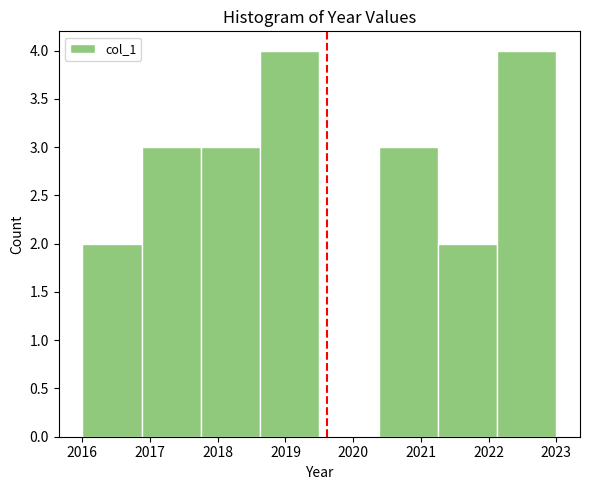

Reading left to right, list every bar in this chart as the range it spans on the x-axis followed by its height. Neither the bar edges nor the heights are printed on the chart, so give them approximately, as read against the axes.

2016.0 to 2016.9: 2
2016.9 to 2017.8: 3
2017.8 to 2018.6: 3
2018.6 to 2019.5: 4
2019.5 to 2020.4: 0
2020.4 to 2021.3: 3
2021.3 to 2022.1: 2
2022.1 to 2023.0: 4